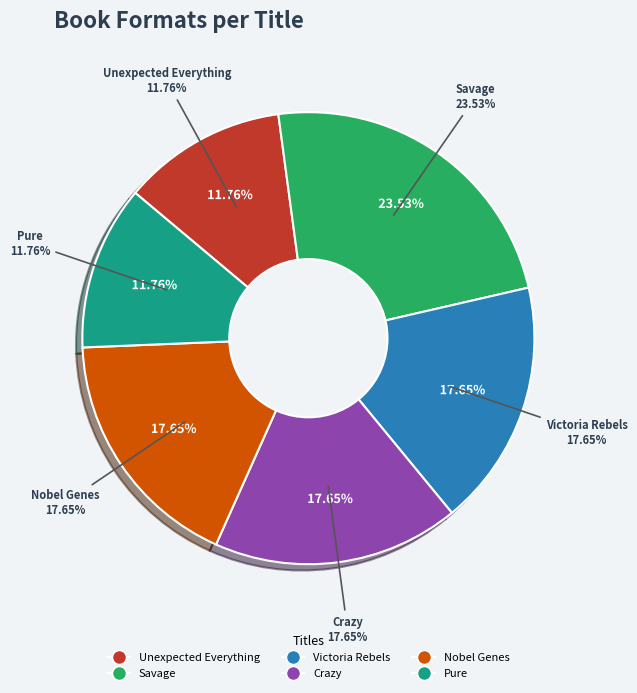

What is the change in value from Savage to Victoria Rebels?

-1